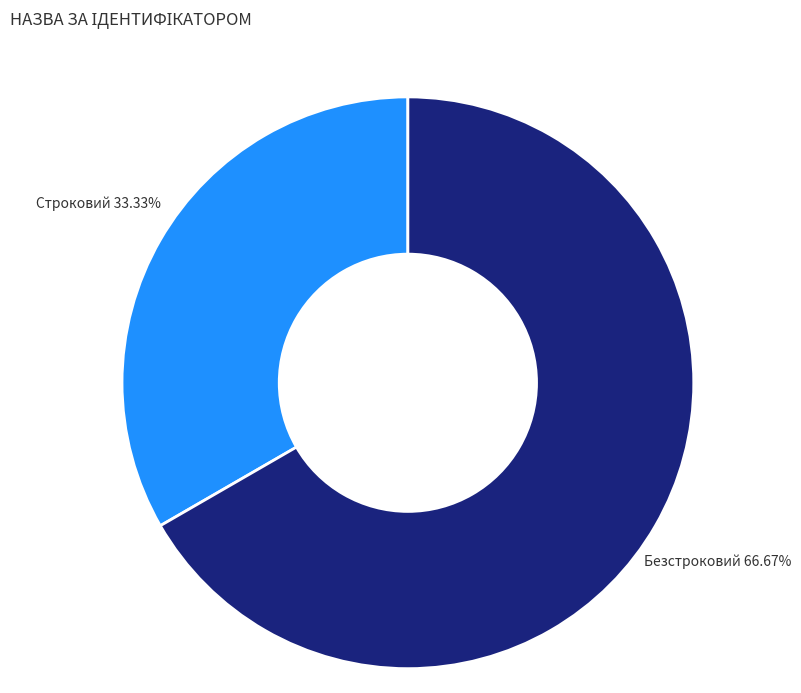

Does Строковий account for over 50% of the chart?

No